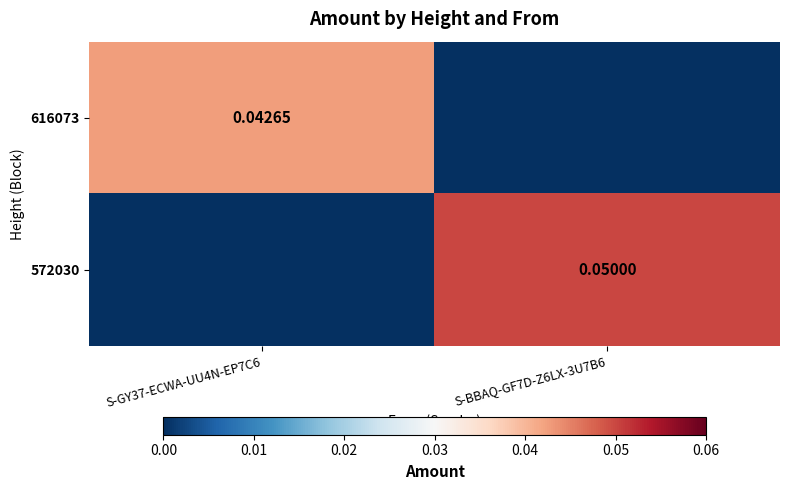

Which series has the widest spread of values?

572030